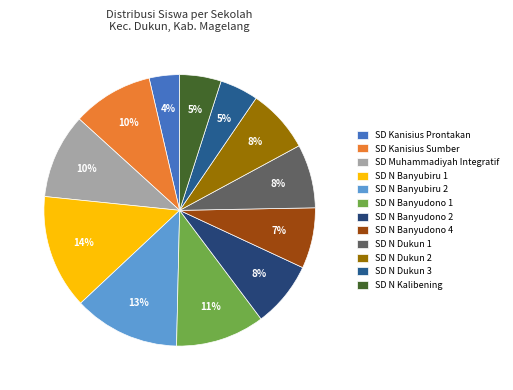

Is there a majority slice in this chart?

No